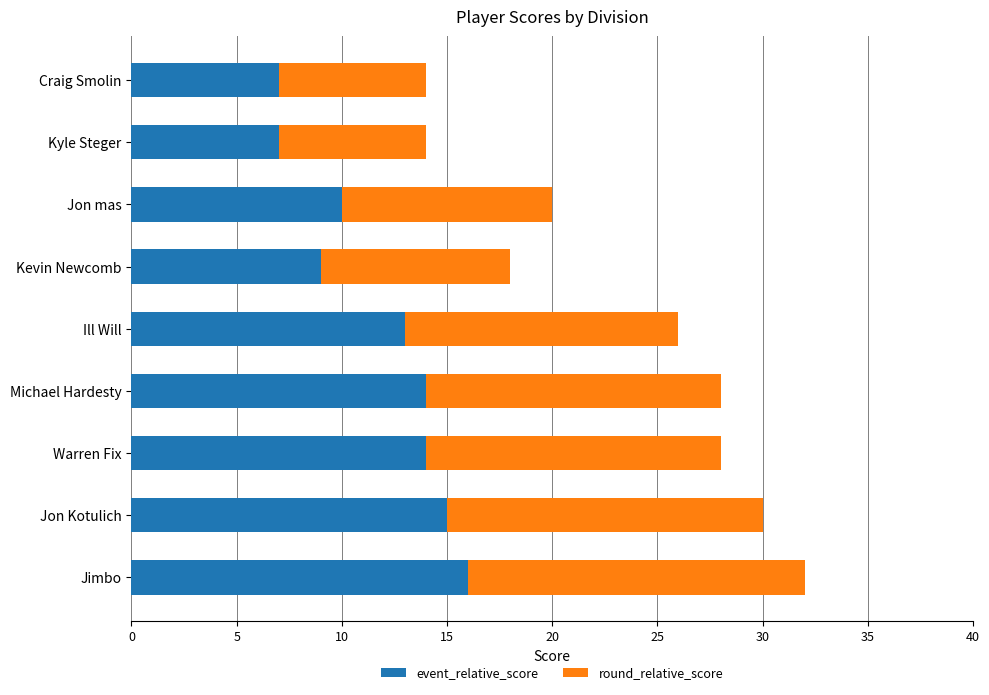

What is the difference between the second highest and minimum values in the event_relative_score series?

8